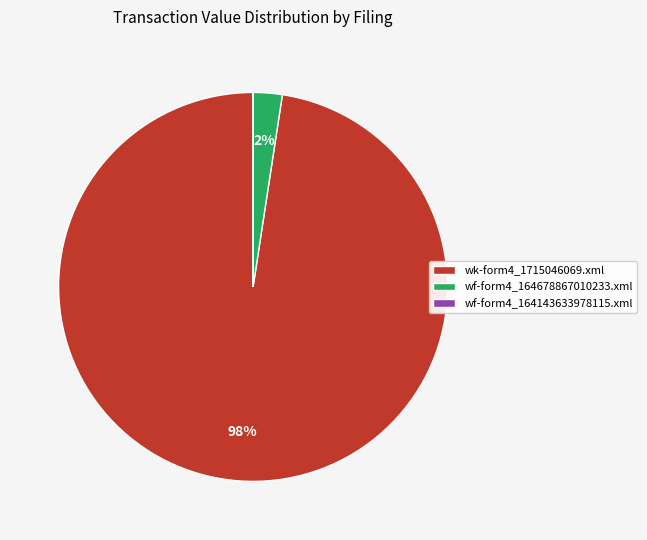

To the nearest percent, what portion does wf-form4_164678867010233.xml represent?

2%